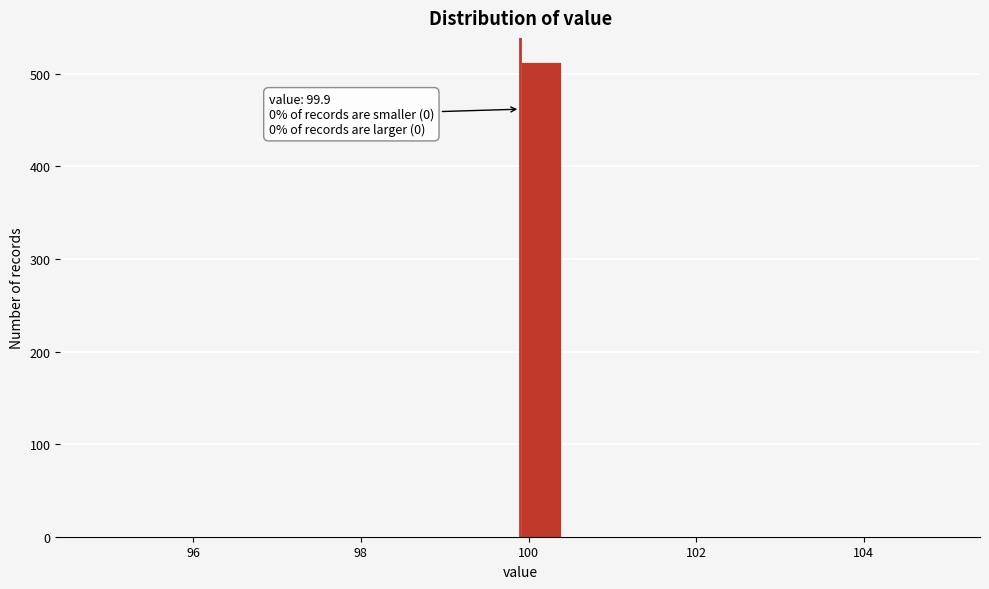

Around what value on the x-axis is the tallest bar? Give the approximate position of its centre, as read against the axis.

100.2